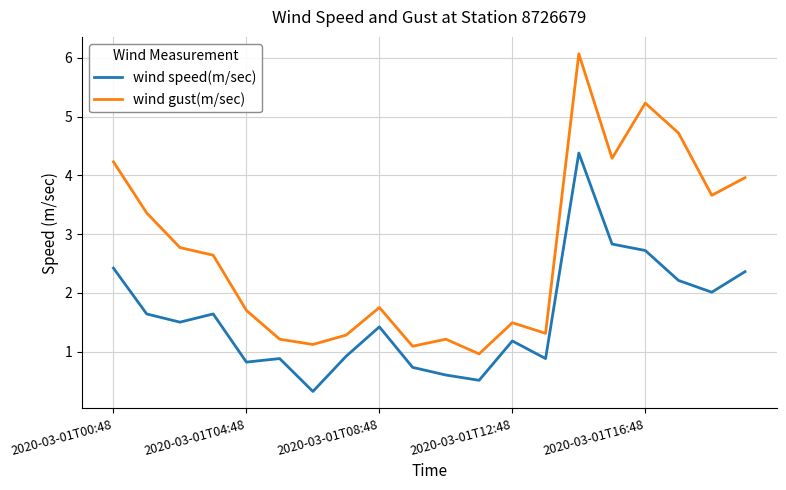

What is the difference between the maximum and minimum values in the wind speed(m/sec) series?

4.1